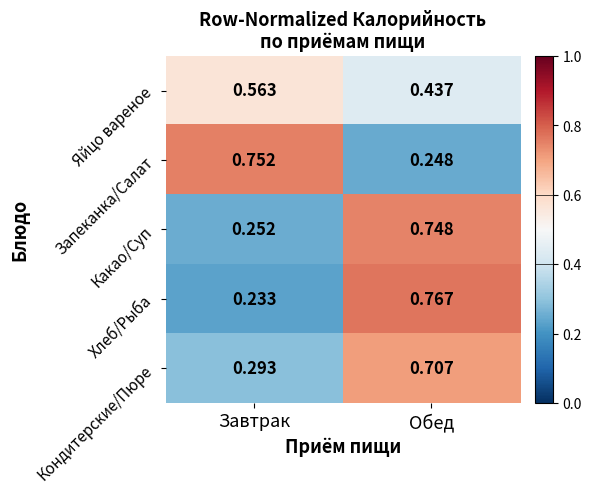

Rank the series by their maximum value, from lowest to highest.

Яйцо вареное, Кондитерские/Пюре, Какао/Суп, Запеканка/Салат, Хлеб/Рыба